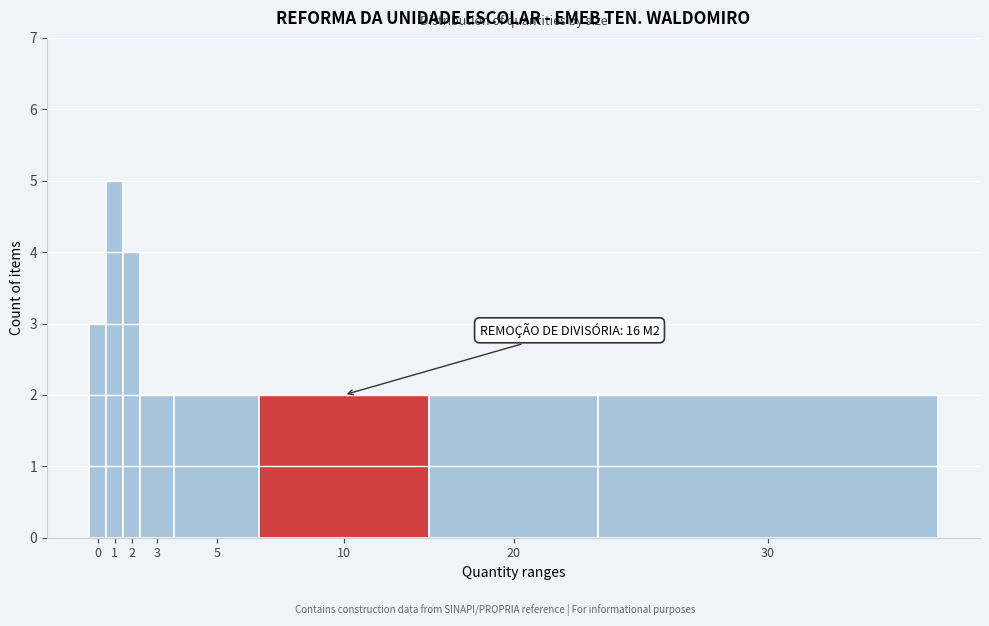

Reading left to right, extract all data points from this chart.

3	5	4	2	2	2	2	2